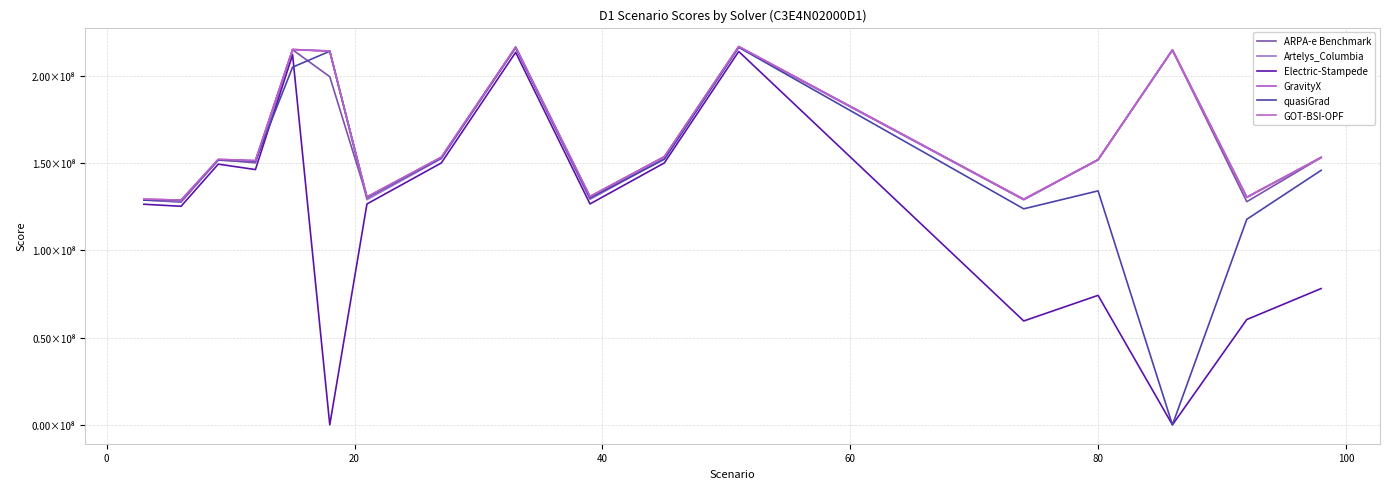

What is the difference between the maximum and minimum values in the GOT-BSI-OPF series?

88014587.0